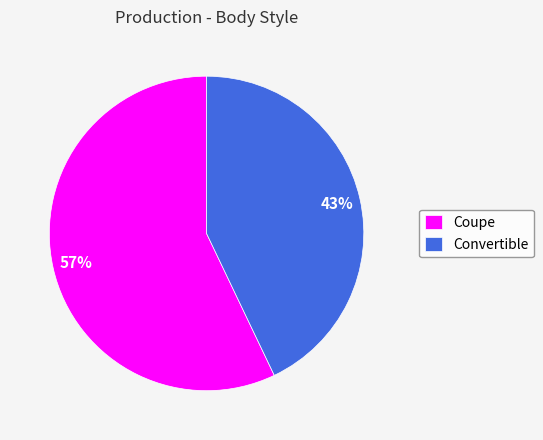

Between Convertible and Coupe, which is larger?

Coupe